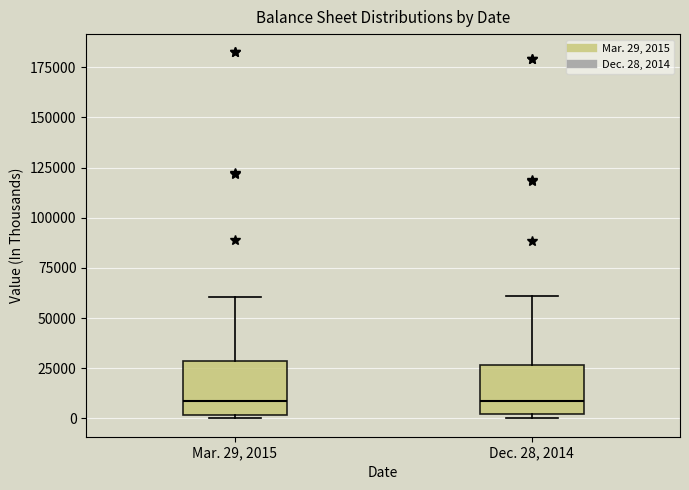

Reading left to right, transcribe this box plot: for each box, give where its median line is, the range the box spans, and where its two whiskers end, as read against the y-axis. The values are not printed on the chart, so give them approximately, as read against the axis.

Mar. 29, 2015: median 10000, box 0 to 30000, whiskers 0 (just below the box's lower edge) to 60000
Dec. 28, 2014: median 10000, box 0 to 25000, whiskers 0 (just below the box's lower edge) to 60000